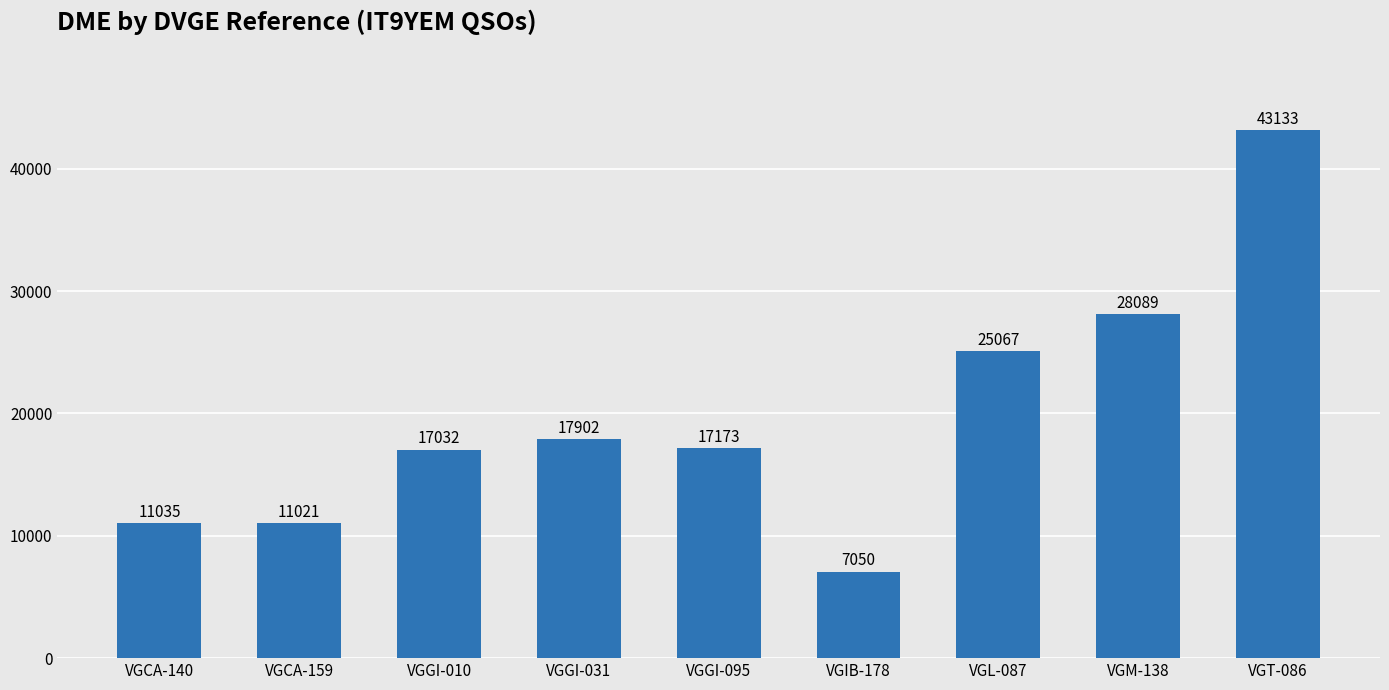

How many bars are there in total?

9